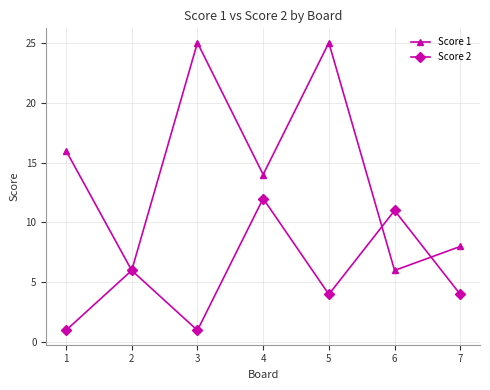

What is the value of the Score 1 point at the 5th from the left?

25